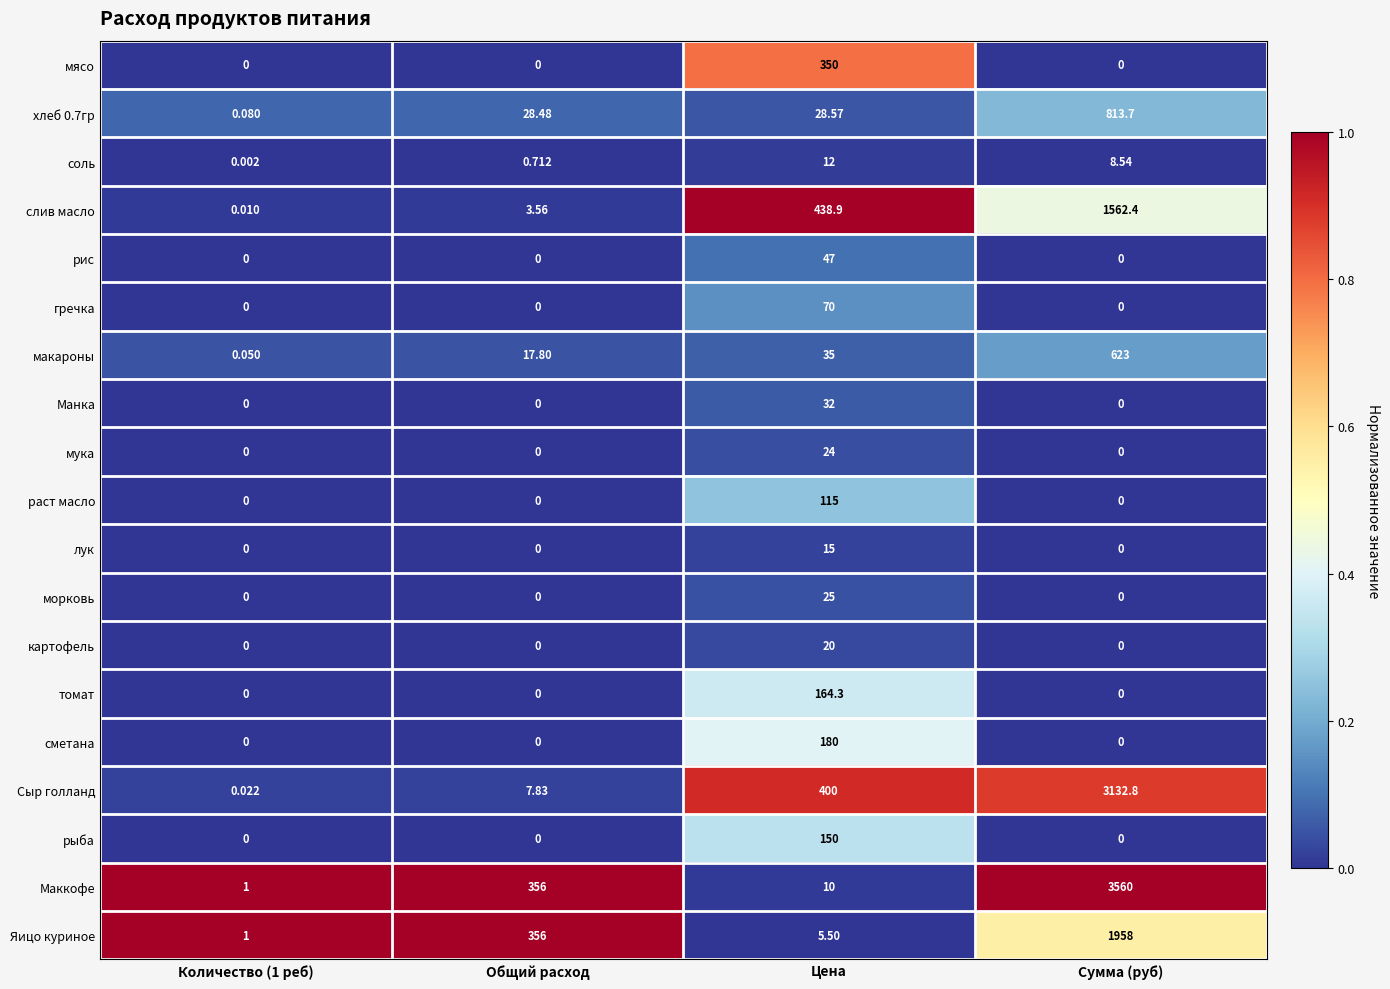

At how many categories does at least one series exceed 0?

4